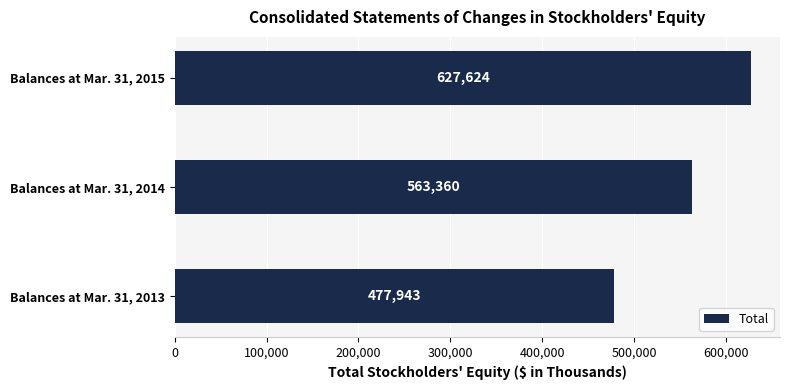

What is the sum of the values at Balances at Mar. 31, 2015 and Balances at Mar. 31, 2013?

1105567